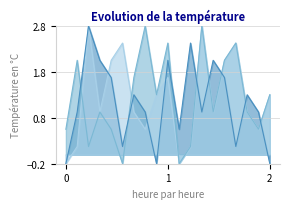

What is the maximum value shown in the chart?

2.8